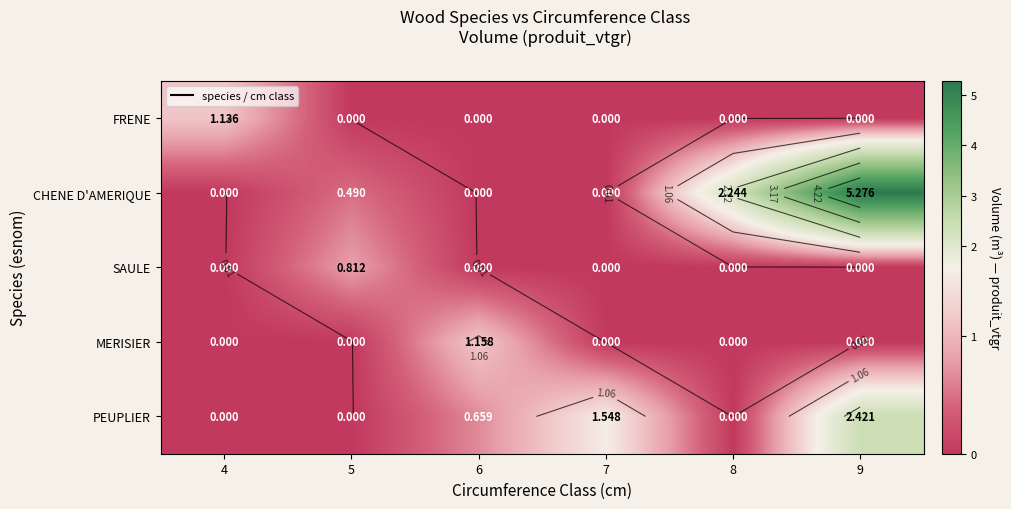

Rank the series by their maximum value, from lowest to highest.

SAULE, FRENE, MERISIER, PEUPLIER, CHENE D'AMERIQUE